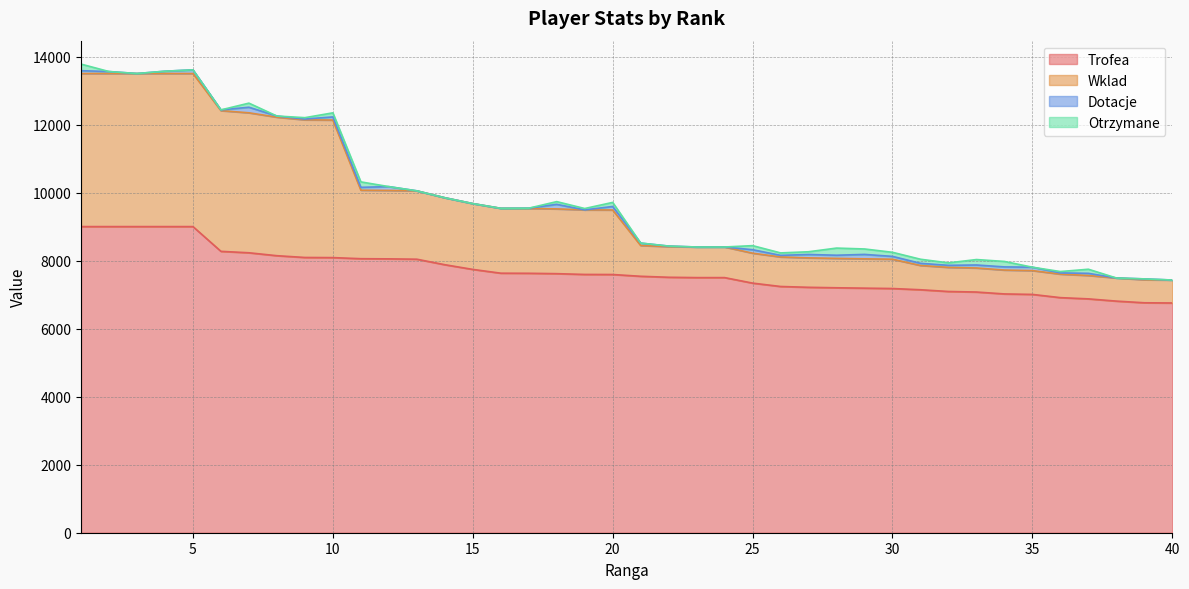

What is the maximum value for Trofea?

9000